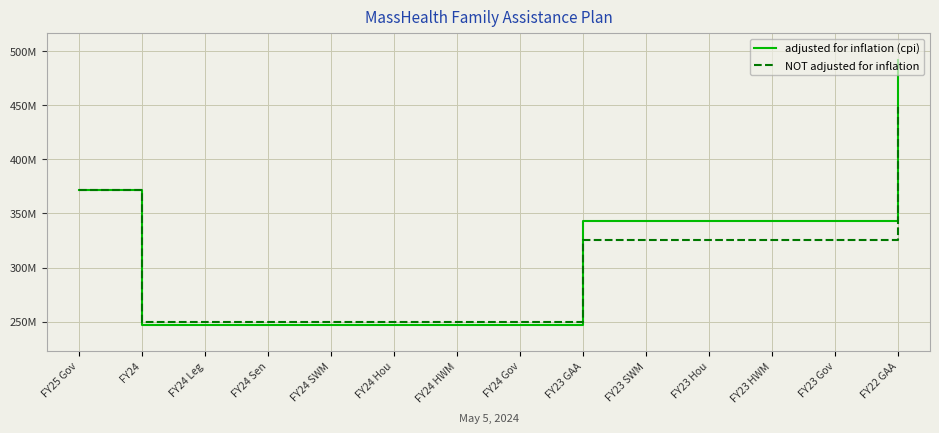

What is the label of the 2nd point from the left?

FY24